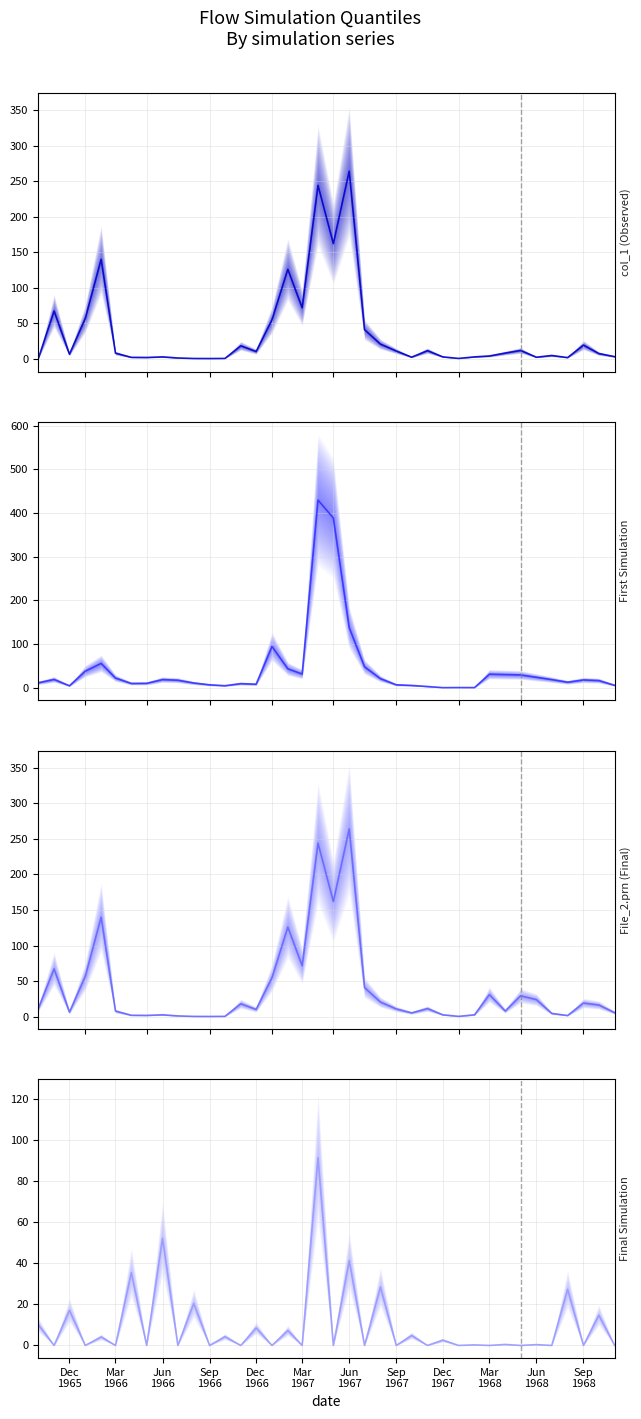

The value of First Simulation (median) at Mar
1966 is 11.7. True or false?

False